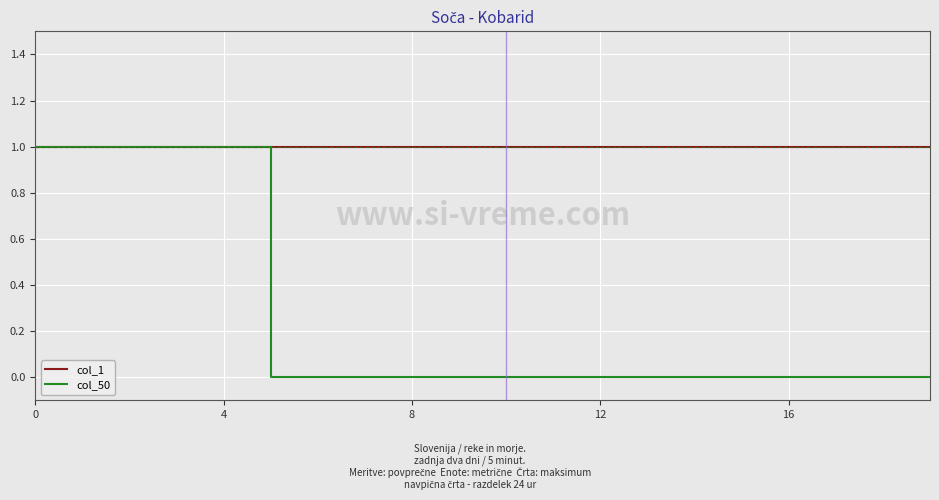

Rank the series by their average value, from lowest to highest.

col_50, col_1